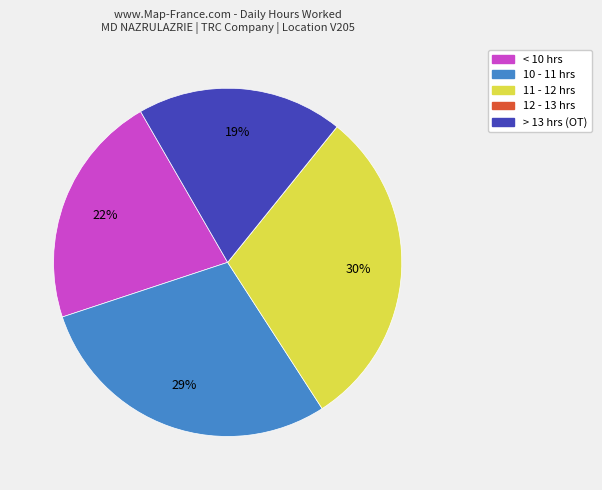

Is there a majority slice in this chart?

No